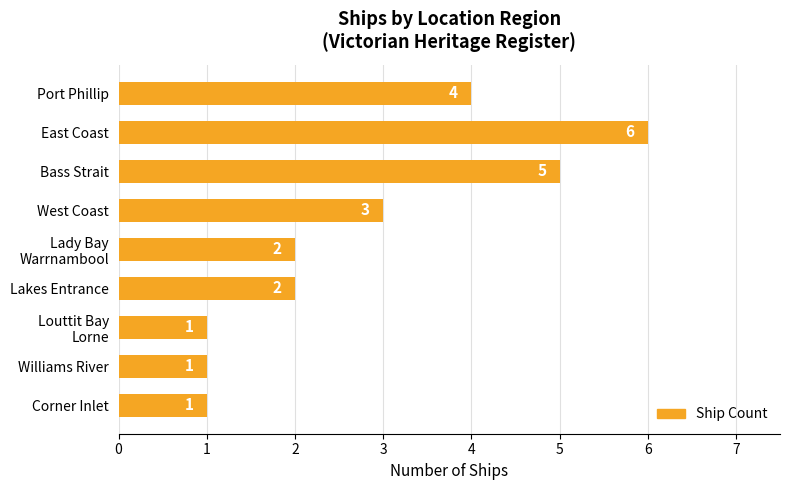

Reading top to bottom, transcribe all the data shown in this chart.

4	6	5	3	2	2	1	1	1